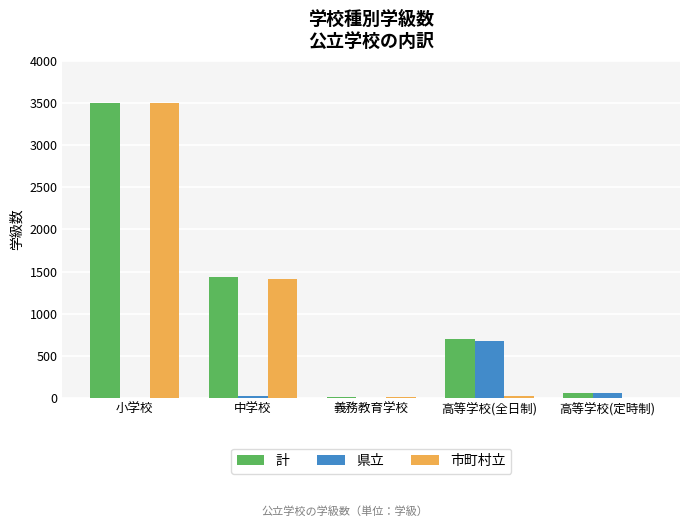

What is the sum of all 県立 values?

760